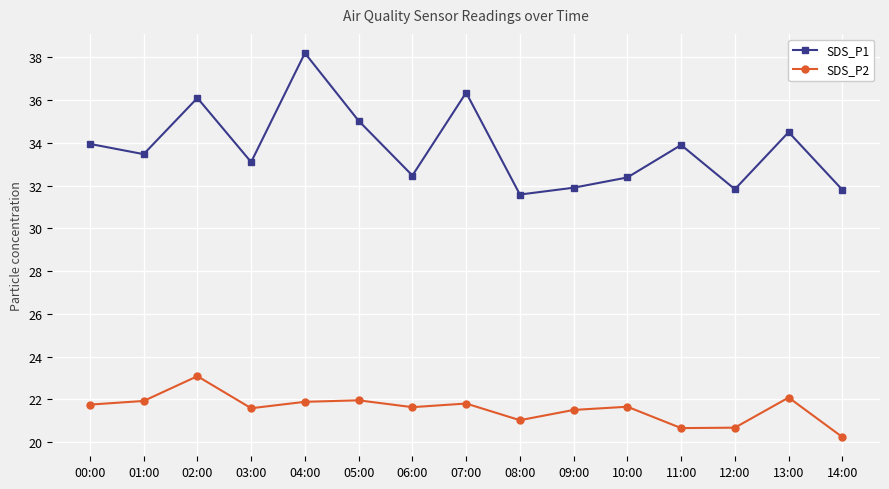

Is the value of SDS_P1 at 08:00 greater than the value of SDS_P2 at 00:00?

Yes